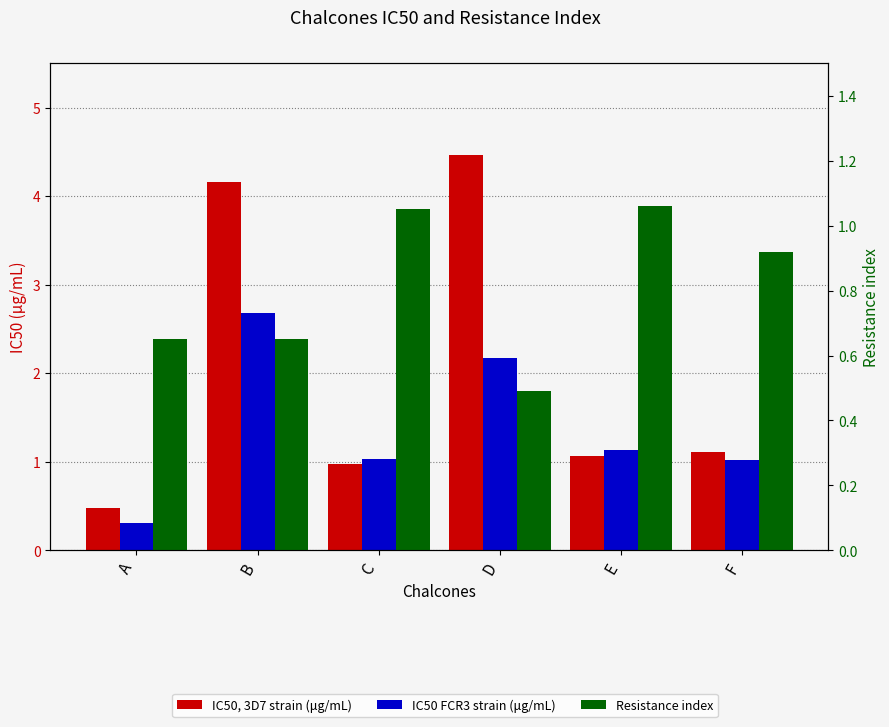

The Resistance index series shows 1.5 at C. True or false?

False